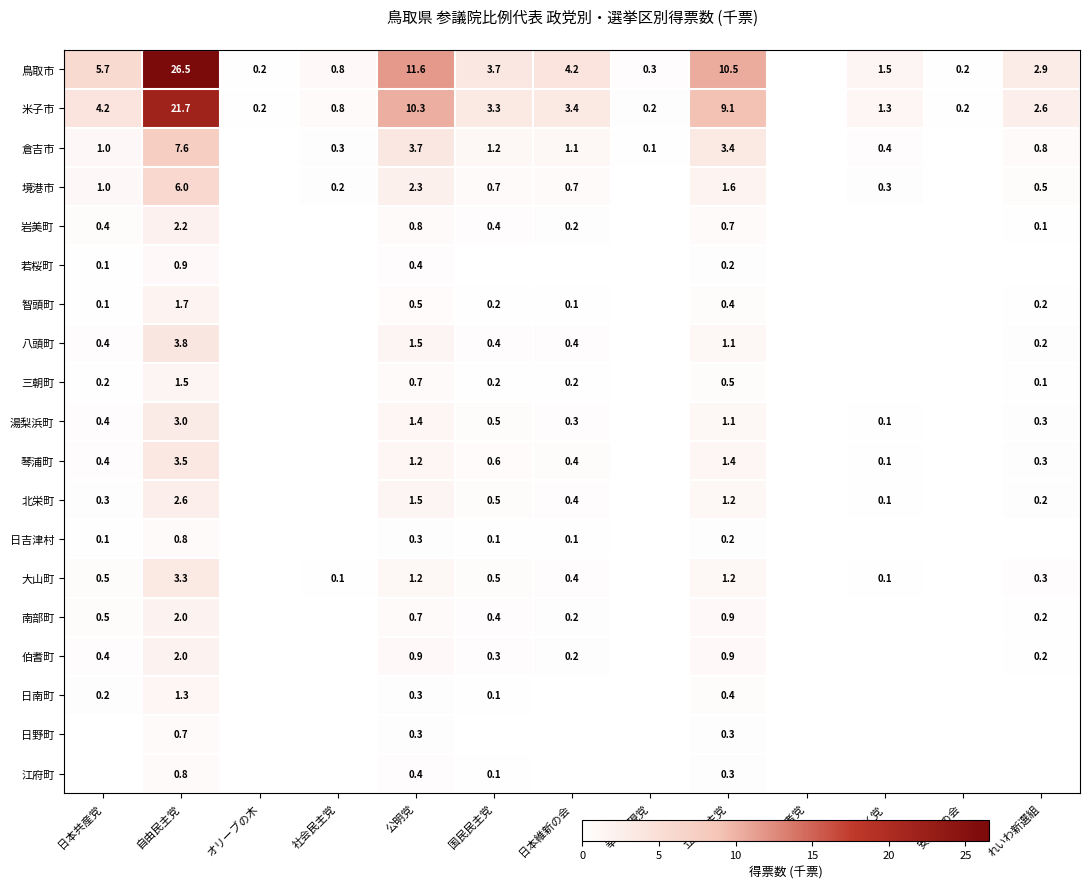

At which label is 若桜町 closest to 0?

労働者党